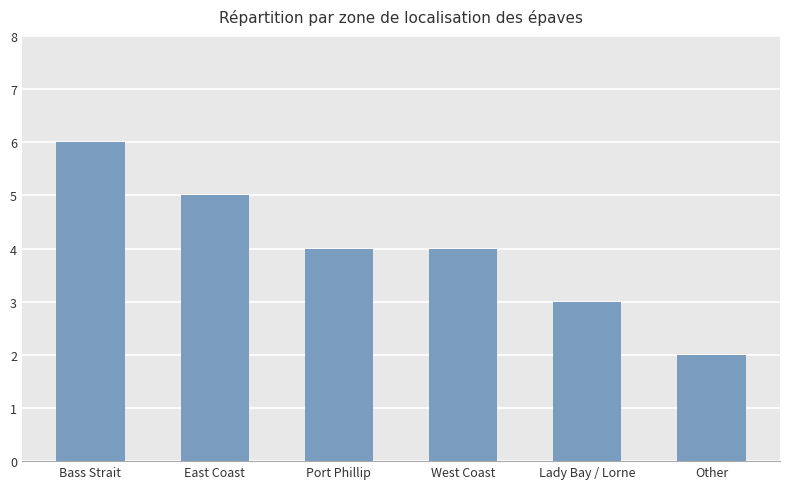

Approximately how many times larger is the value at Port Phillip compared to West Coast?

1.0